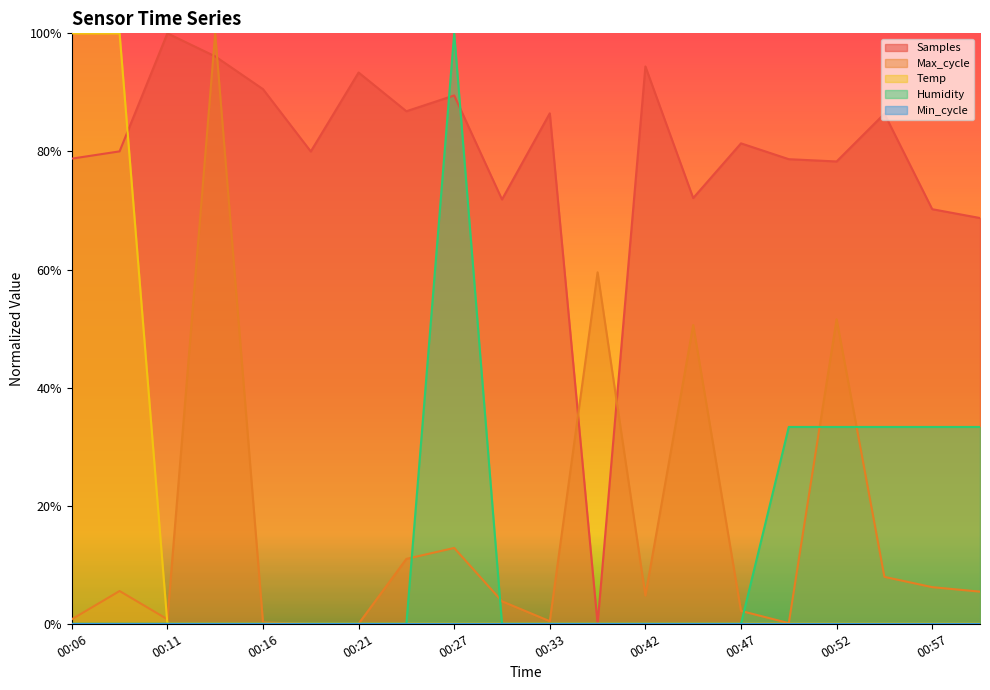

What is the total value across all series at 00:42?

99.2